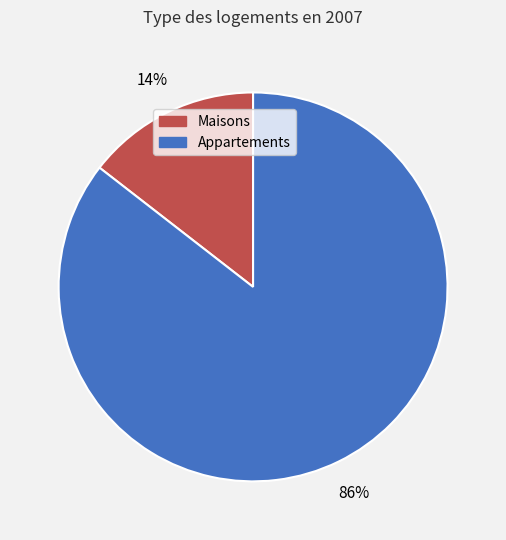

To the nearest percent, what is the average slice percentage?

50%